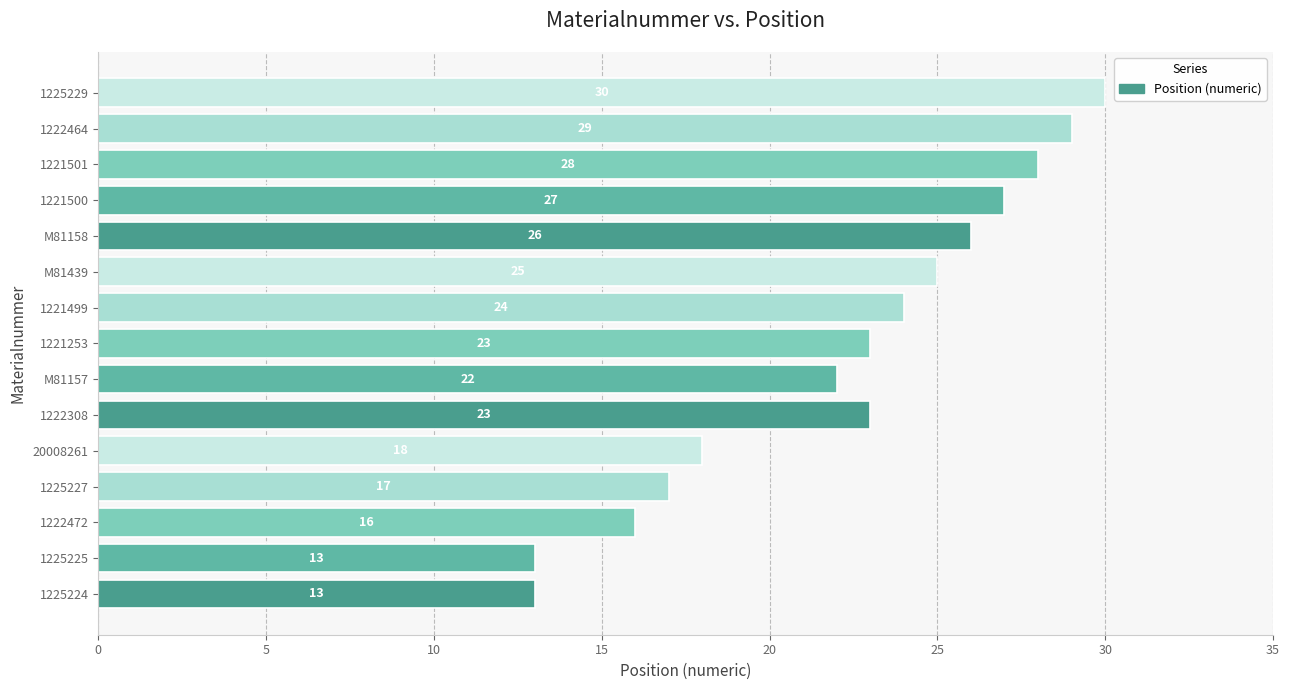

Between M81158 and M81439, which is larger?

M81158